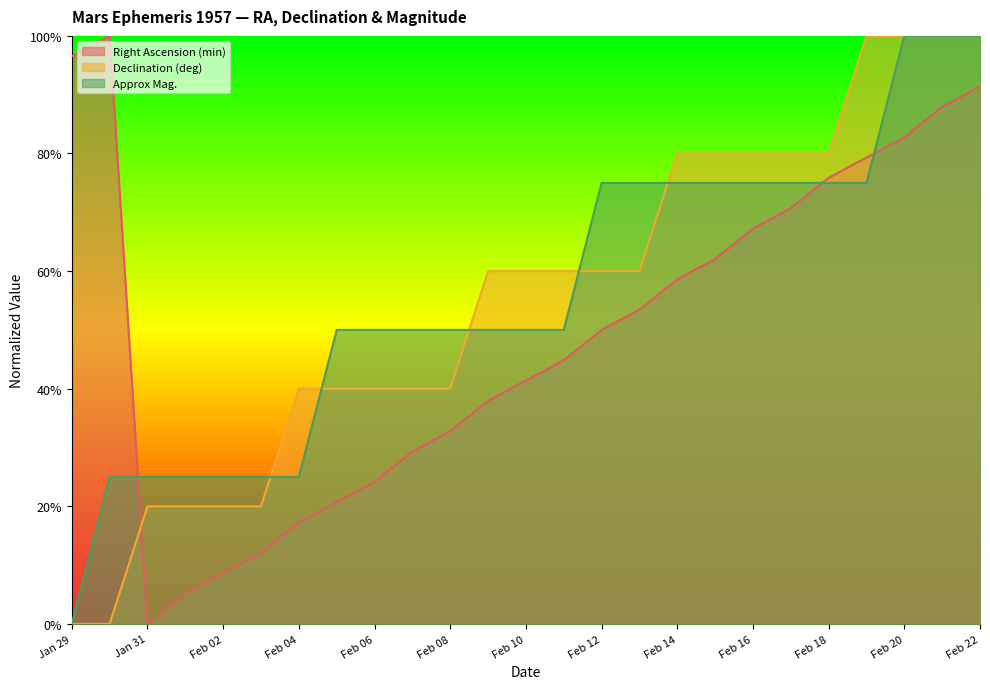

What is the difference between the highest and lowest values at Feb 20?

0.2